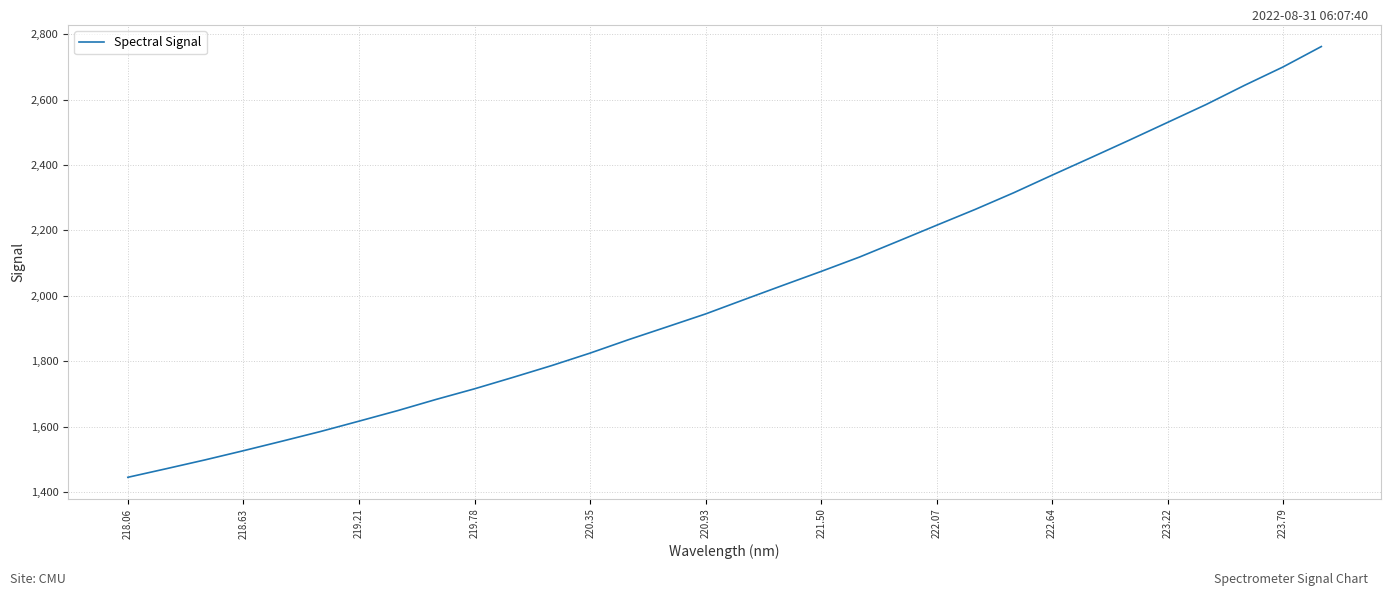

What is the maximum value shown in the chart?

2762.0